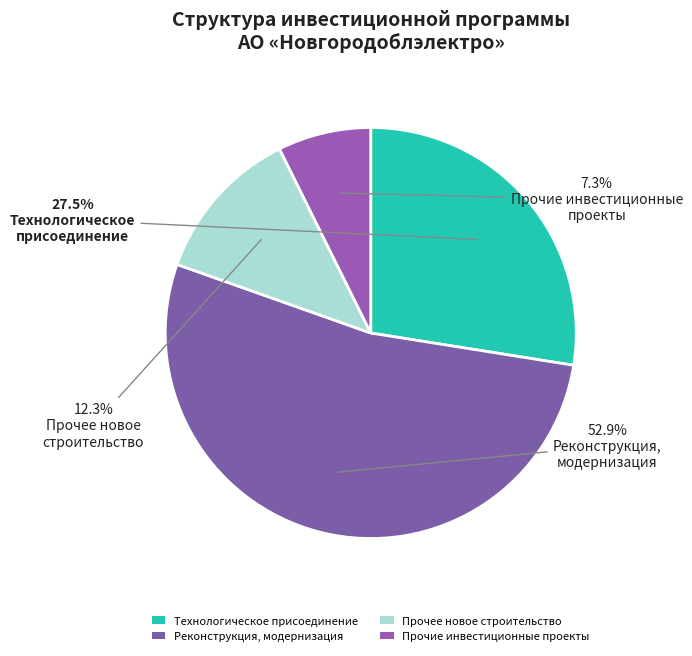

True or false: Прочие инвестиционные проекты accounts for 7% of the total.

True